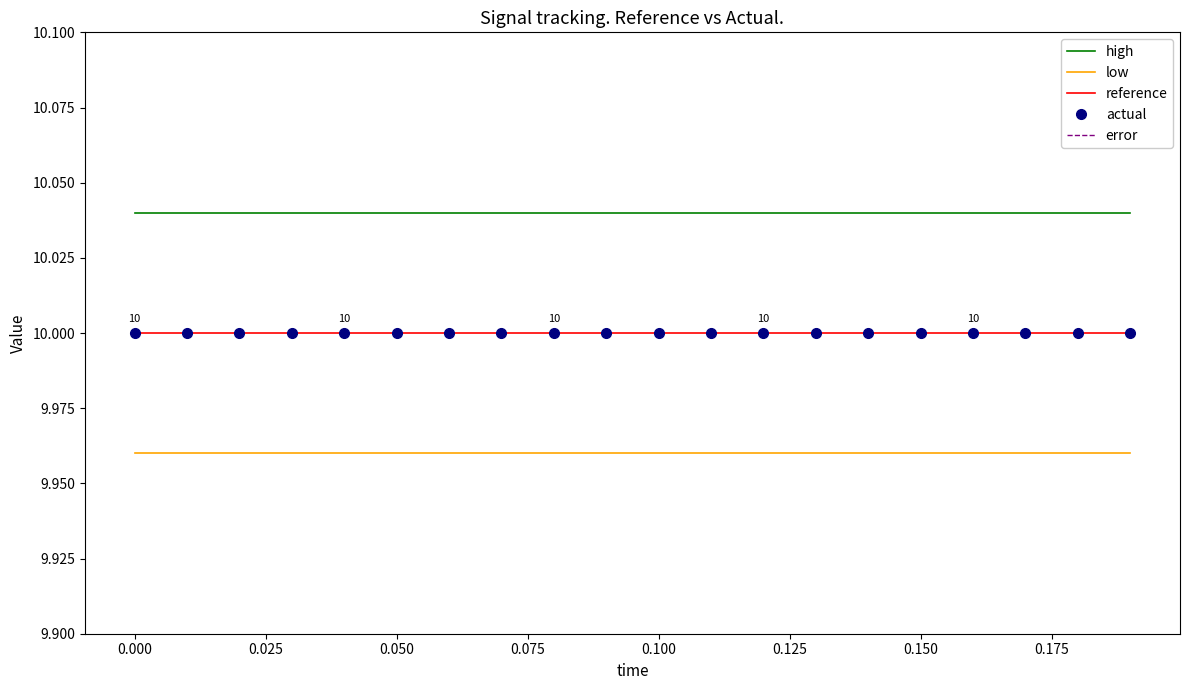

Count the number of categories in the chart.

20